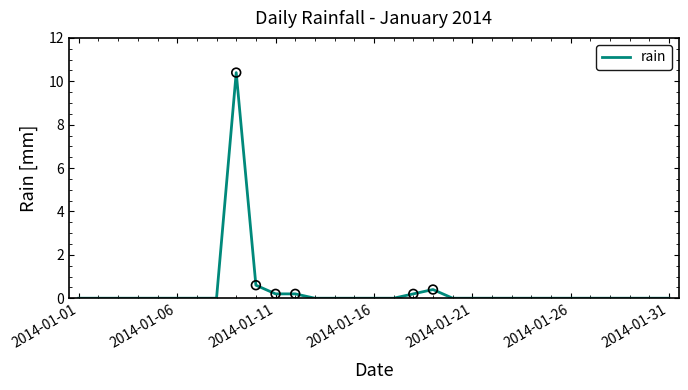

What is the difference between the maximum and minimum values?

10.4